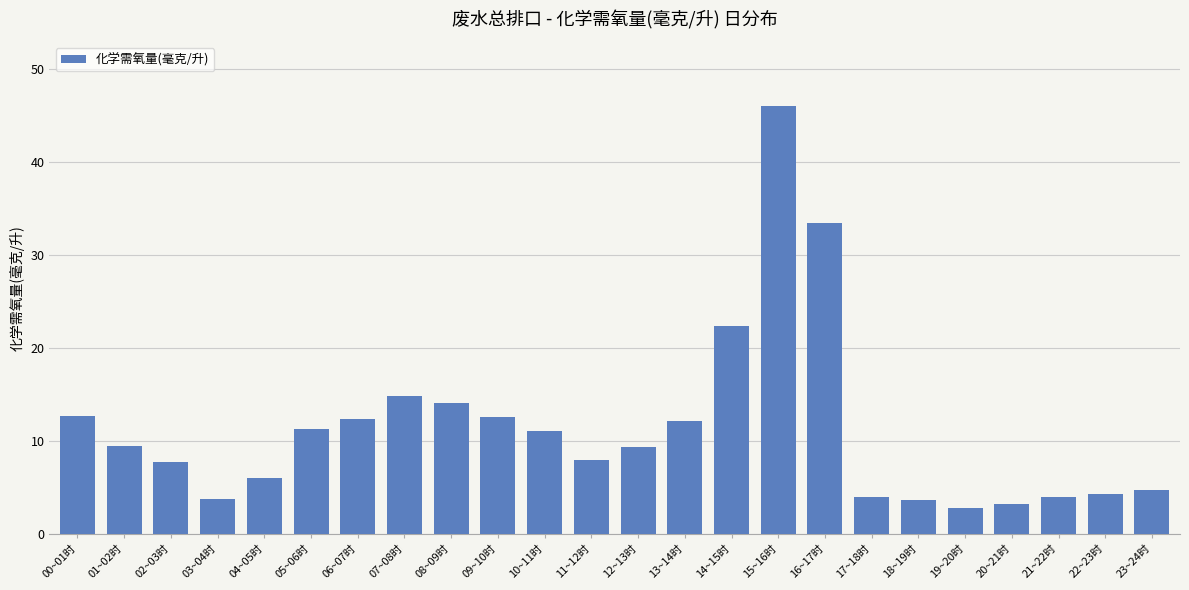

Which has a higher value, 21~22时 or 00~01时?

00~01时